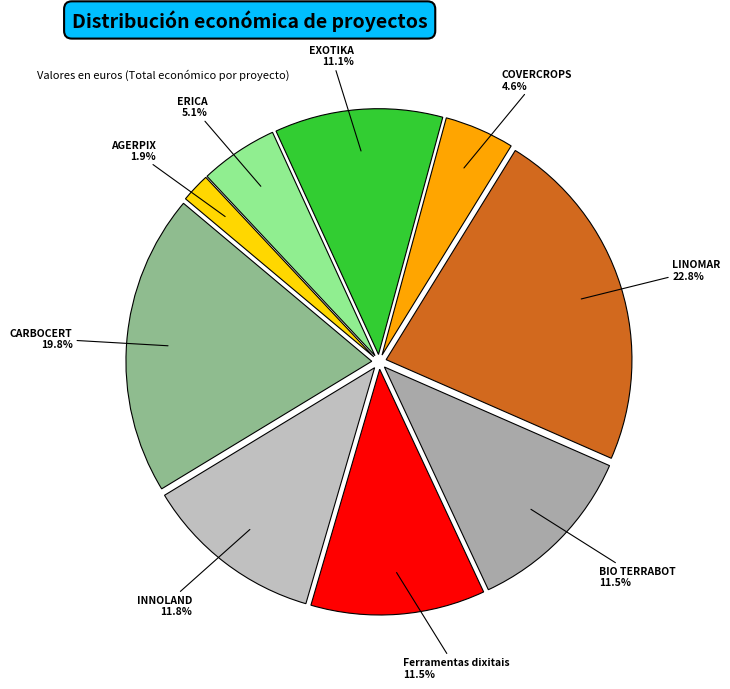

Is there a majority slice in this chart?

No